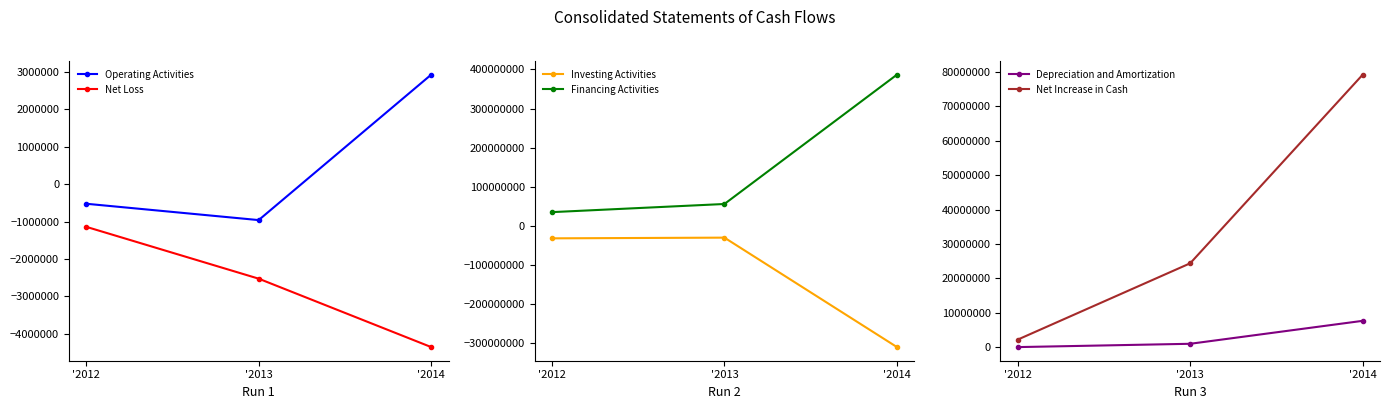

At which label is Financing Activities closest to 210845311?

'2013